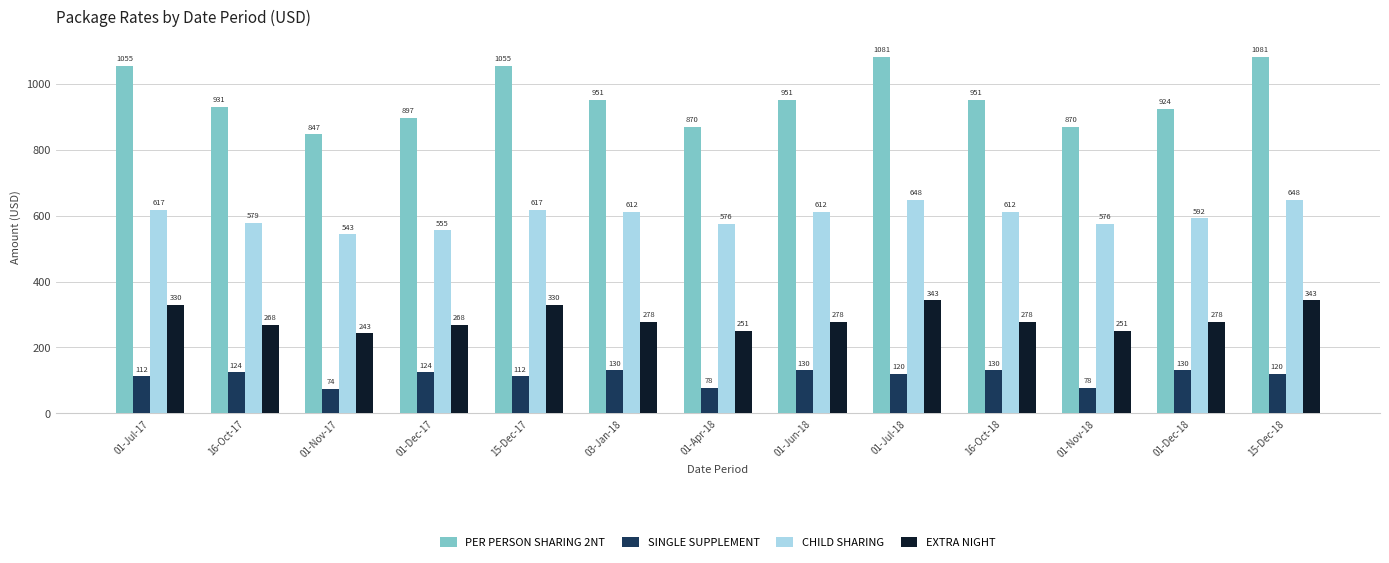

What is the total value across all series at 01-Nov-18?

1775